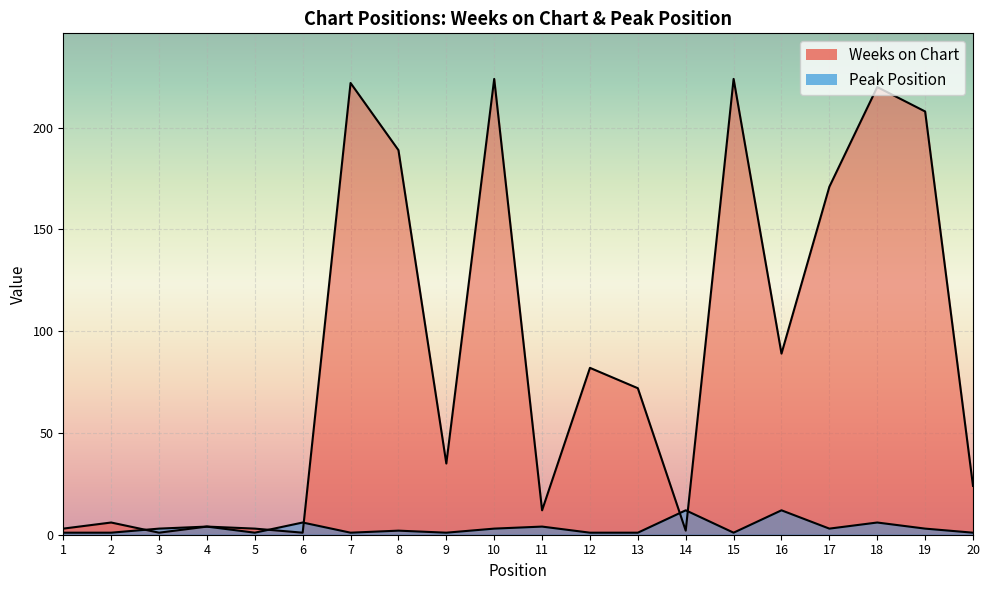

Rank the categories by Weeks on Chart value from highest to lowest.

10, 15, 7, 18, 19, 8, 17, 16, 12, 13, 9, 20, 11, 2, 4, 1, 5, 14, 3, 6